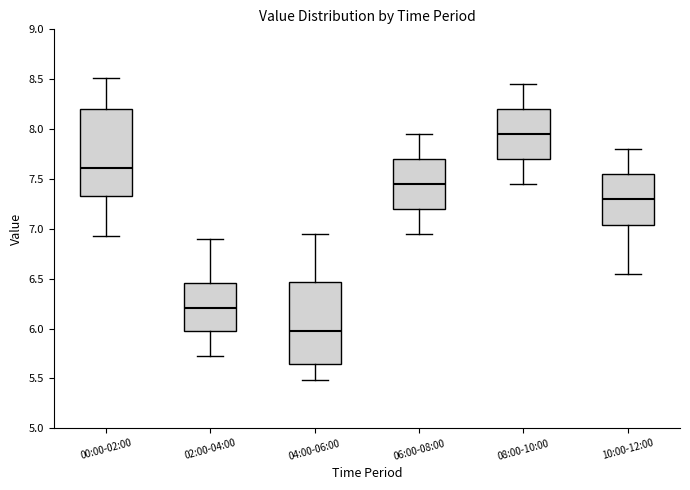

Which box has the highest median line?

08:00-10:00